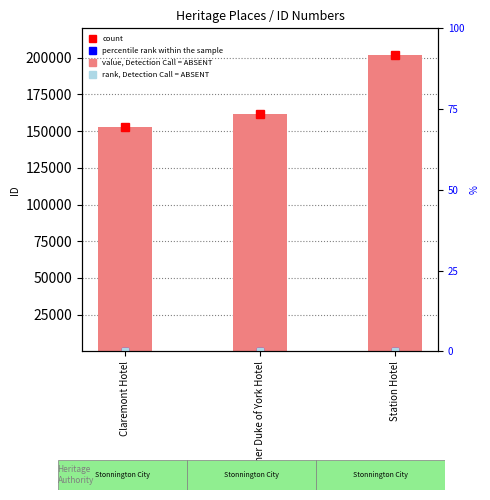

What is the average value of the rank, Detection Call = ABSENT series?

85.6